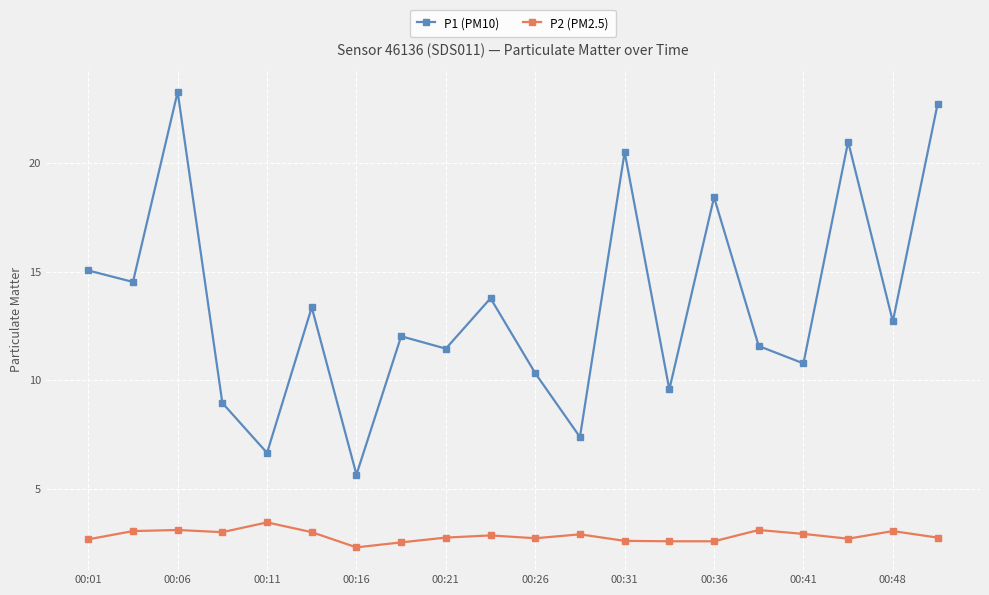

What is the minimum value shown in the chart?

2.3